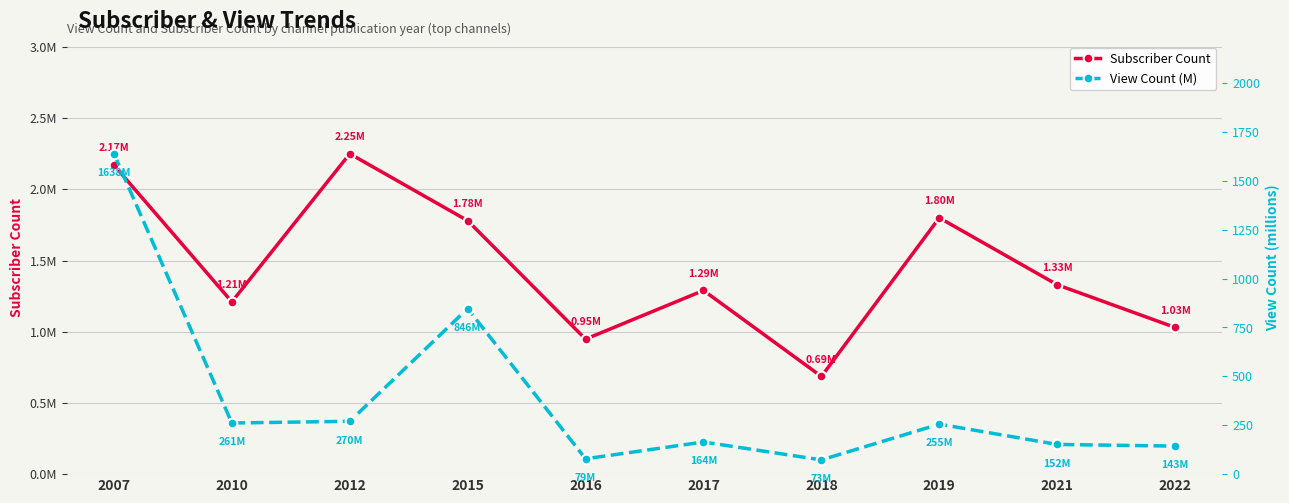

Reading right to left, list all the values displayed in this chart.

Subscriber Count: 1030000.0	1330000.0	1800000.0	686000.0	1290000.0	948000.0	1780000.0	2250000.0	1210000.0	2170000.0
View Count (M): 143.3	151.9	255.5	72.8	164.3	78.5	846.4	270.2	261.4	1638.2